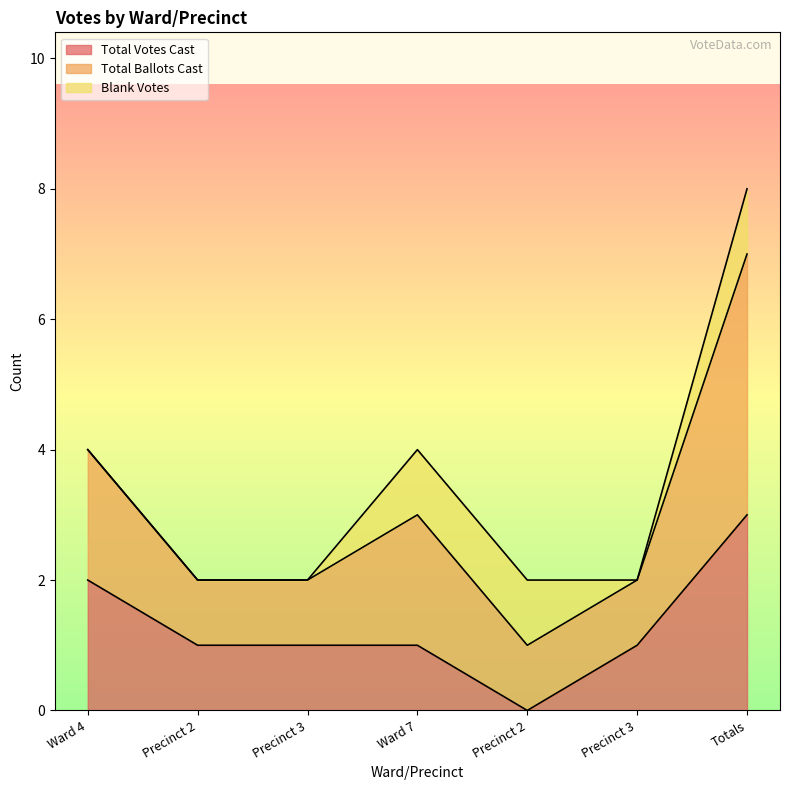

What are all the series names shown in the legend?

Total Votes Cast, Total Ballots Cast, Blank Votes